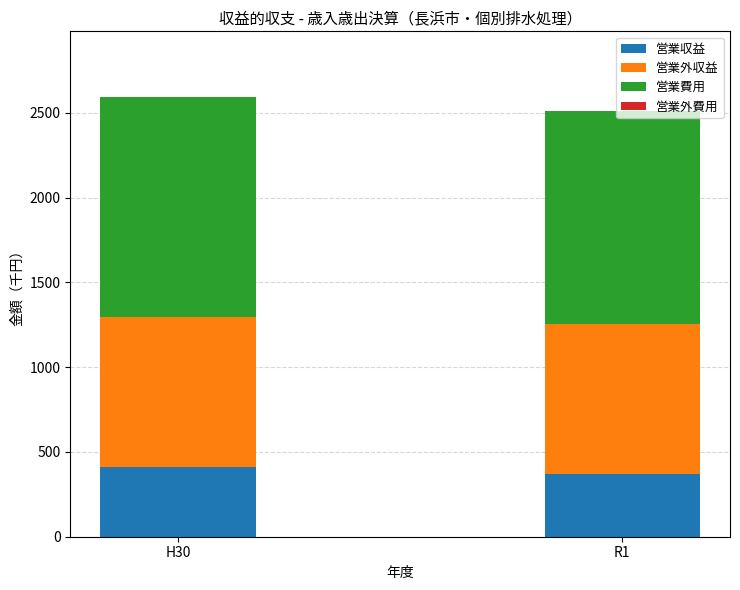

What is the minimum value for 営業収益?

370